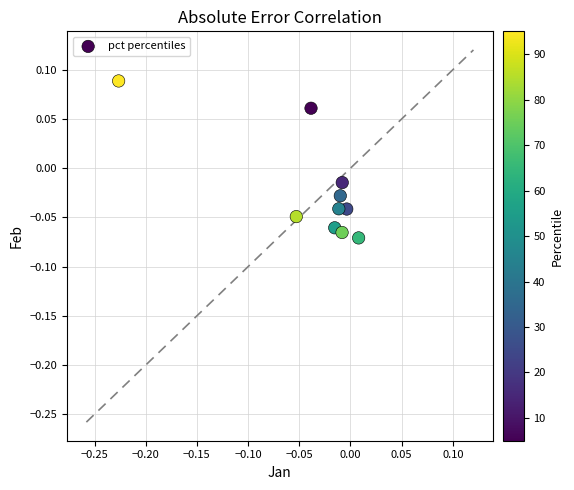

How many data points are displayed?

10